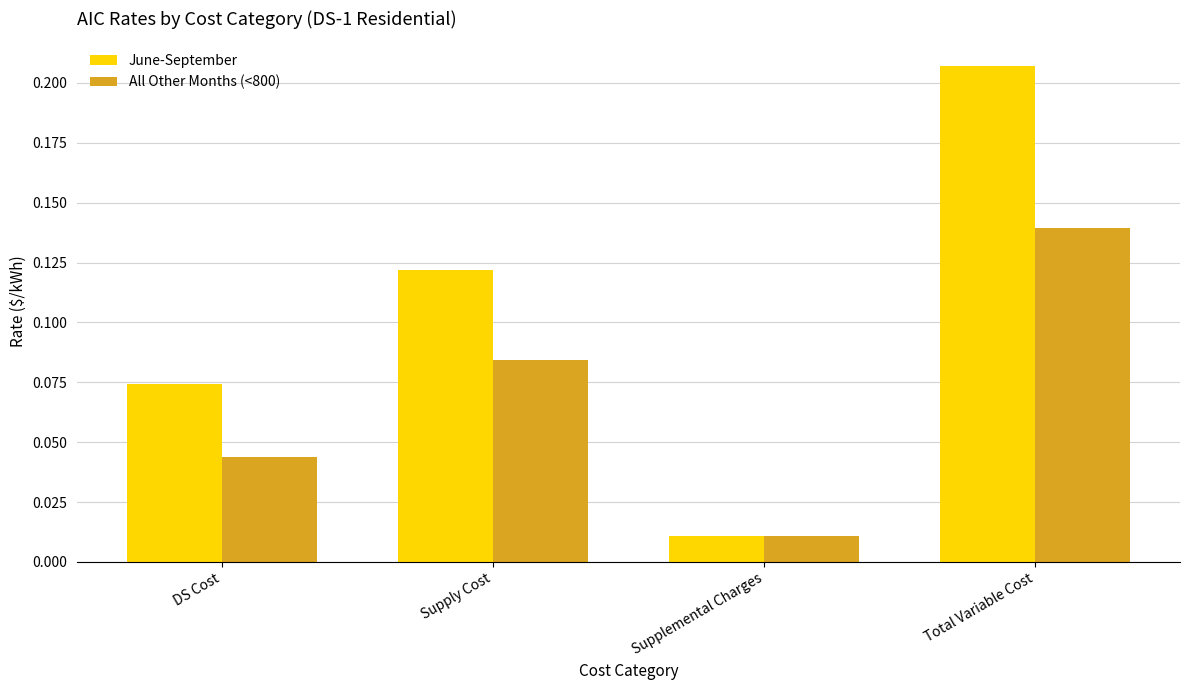

Are the bars grouped side by side (vs. stacked)?

Yes